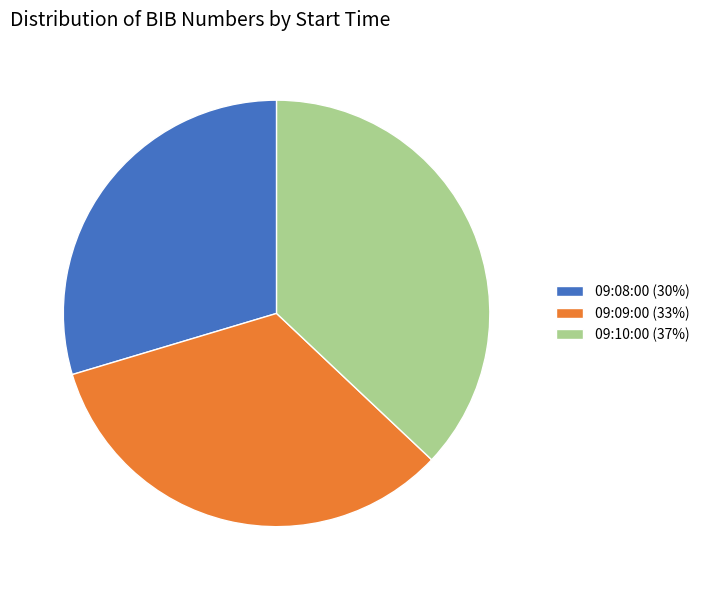

Which category has the biggest portion of the pie?

09:10:00